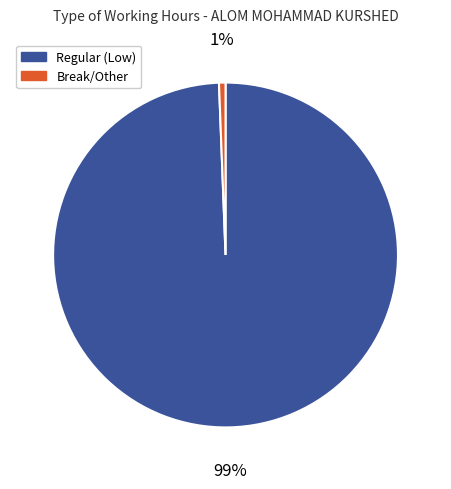

To the nearest percent, what is the average slice percentage?

50%